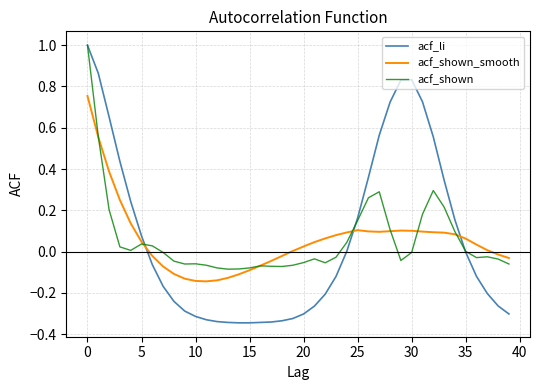

Which series has the largest range (max minus min)?

acf_li